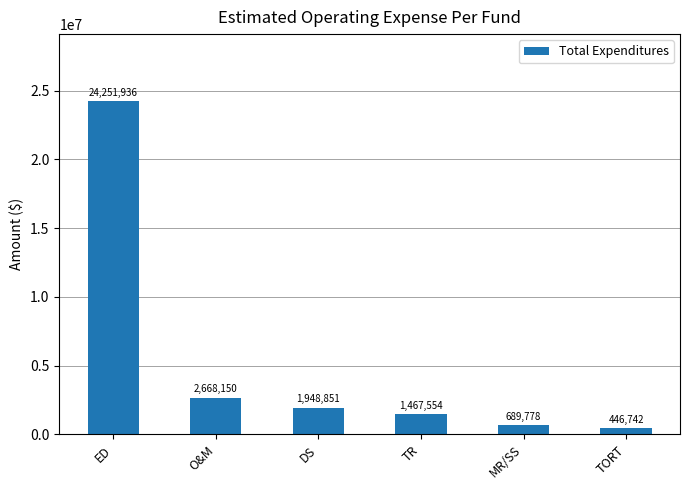

How many data points does each series have?

6